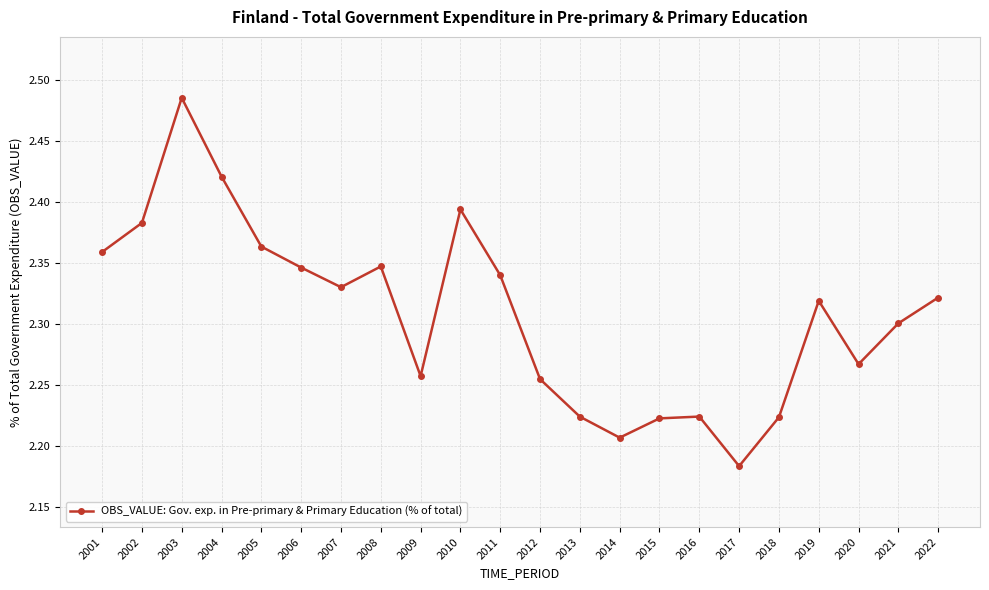

True or false: there are more than 2 points higher than both neighbors.

True